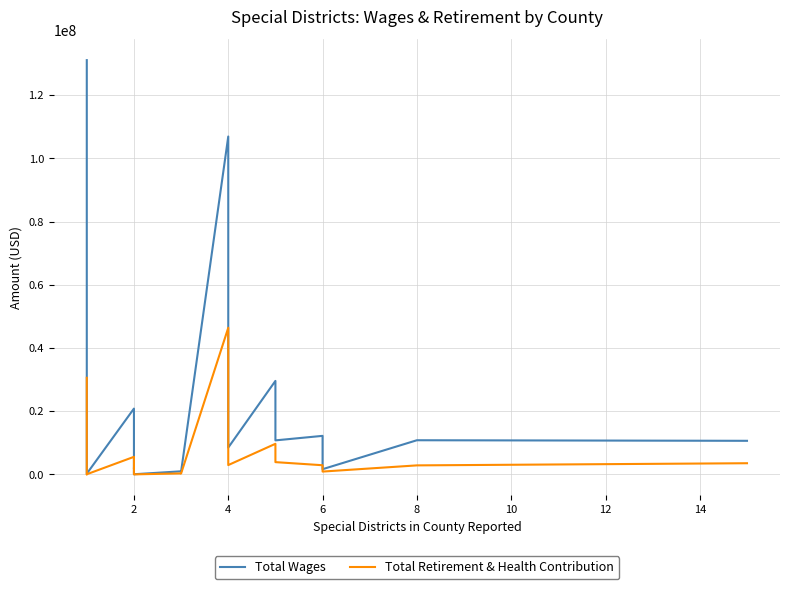

List the series in order of their peak value, highest first.

Total Wages, Total Retirement & Health Contribution